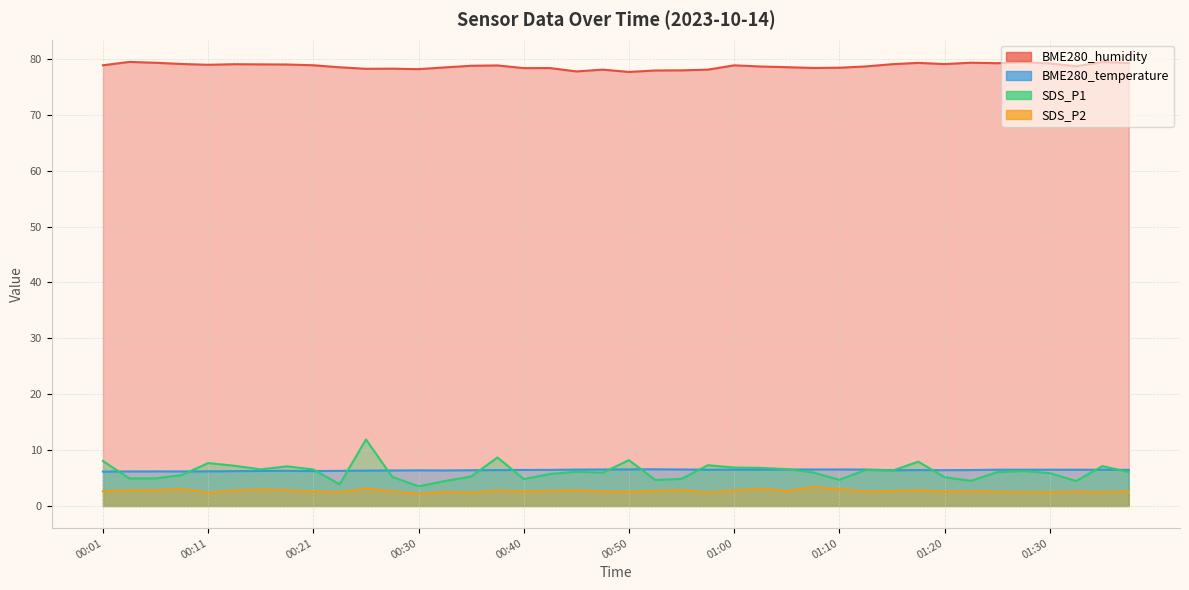

Is the value of SDS_P1 at 00:06 greater than the value of SDS_P2 at 01:08?

Yes